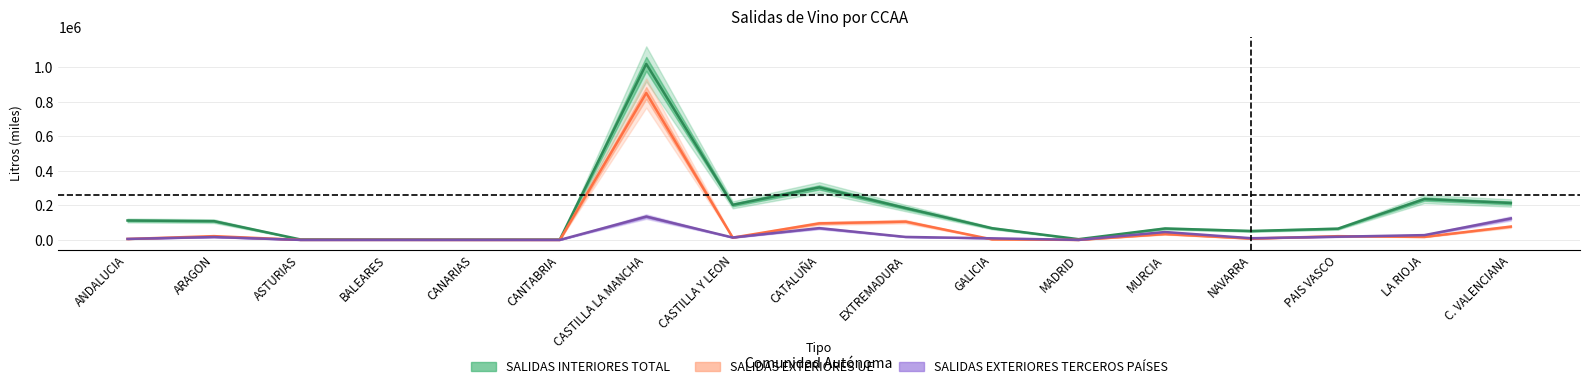

Does the chart have visible grid lines?

Yes